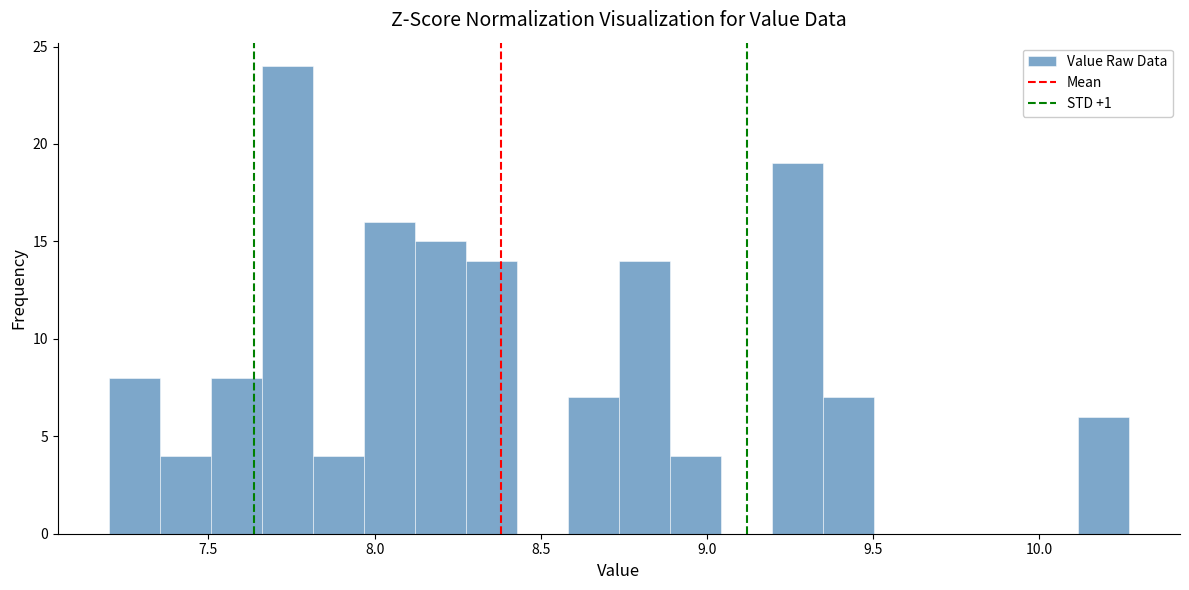

Around what value on the x-axis is the tallest bar? Give the approximate position of its centre, as read against the axis.

7.75